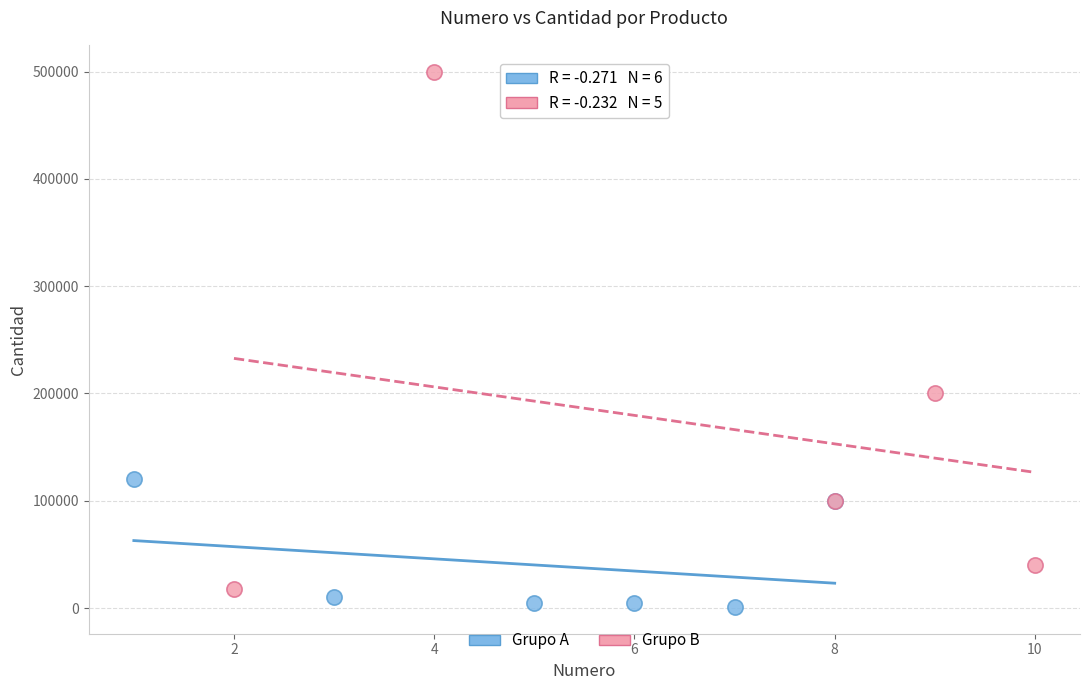

Which series has the largest Y range (max minus min)?

Grupo B